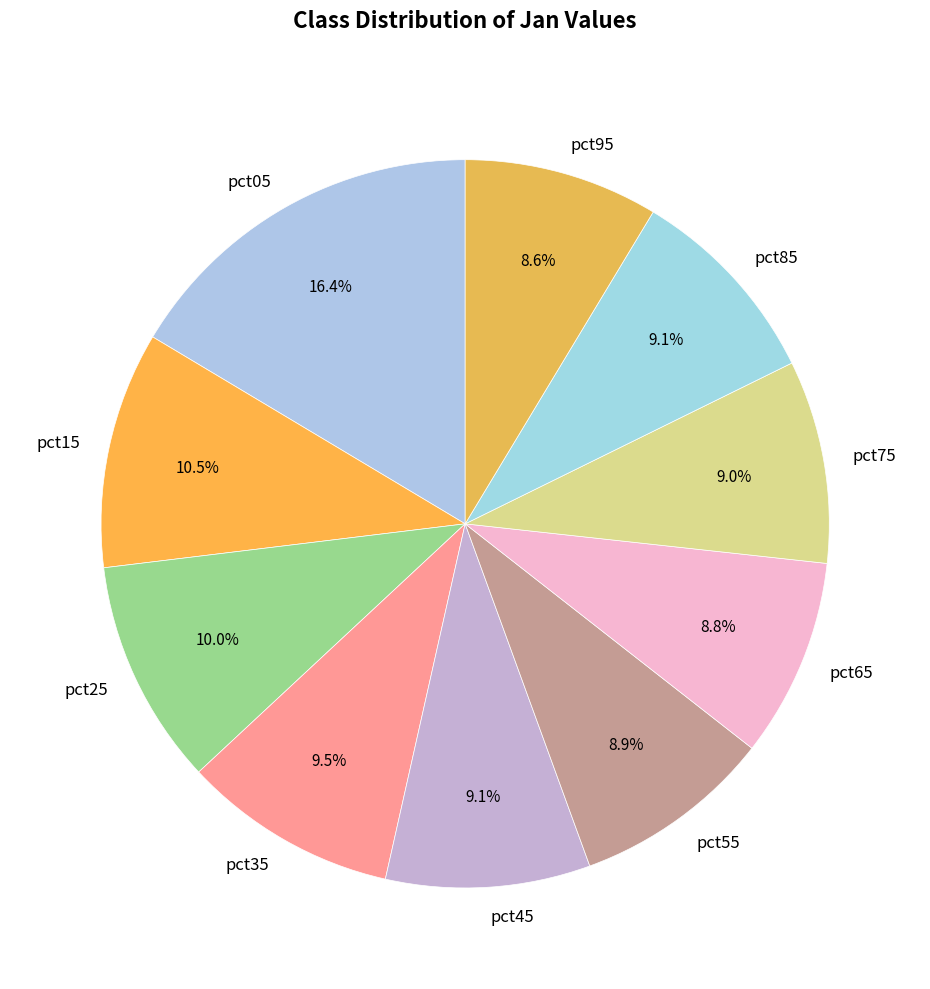

Is pct65 the majority of the pie?

No